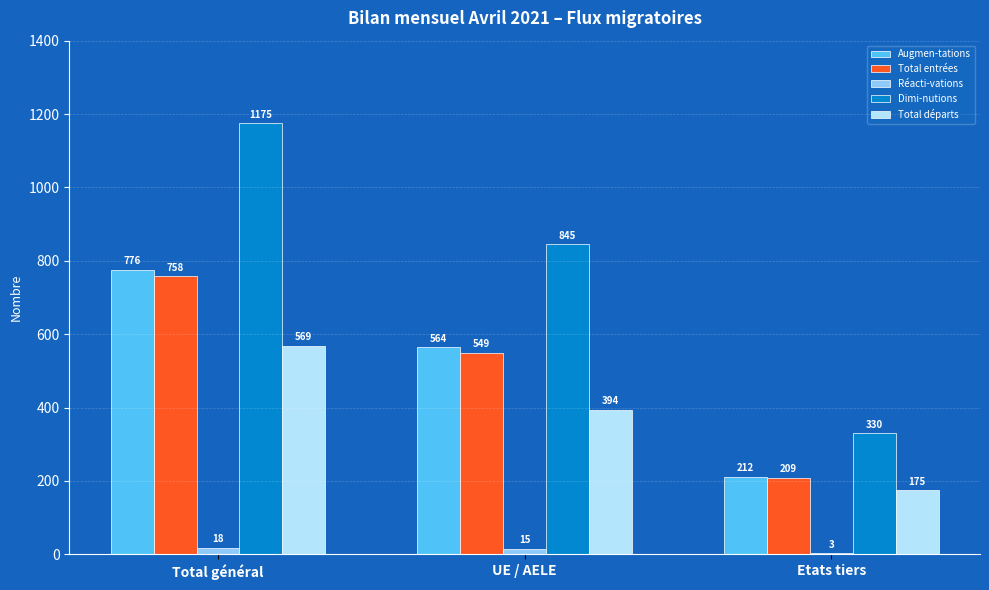

How many Total départs values are between 175 and 569?

3